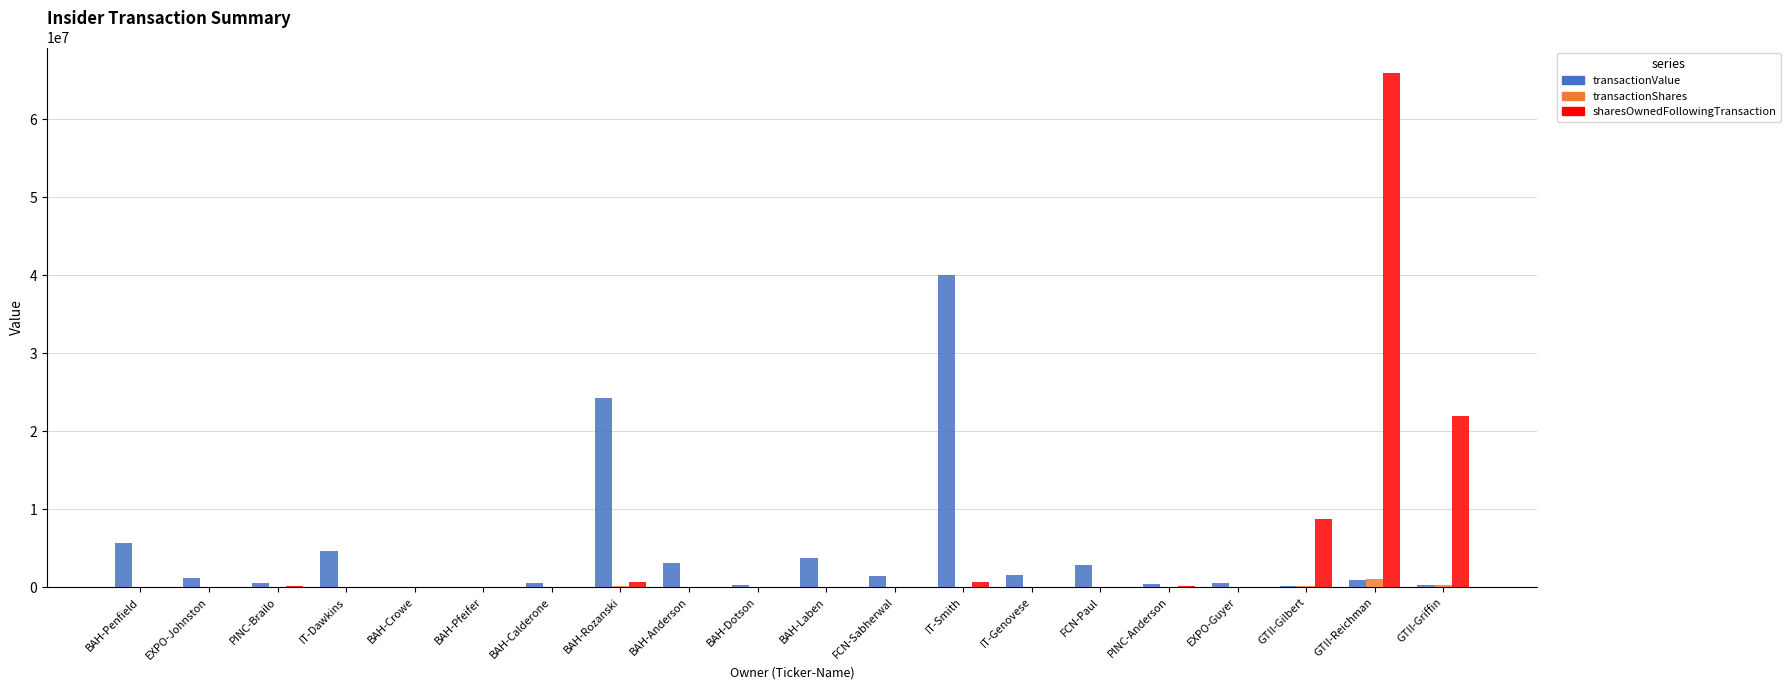

The value of transactionValue at BAH-Penfield is 5619991. True or false?

True